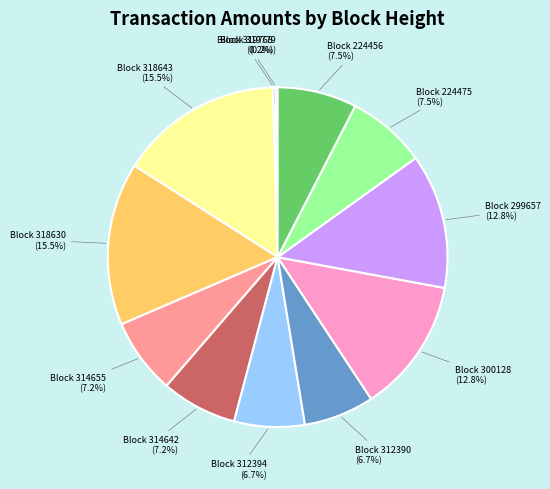

Is the sum of Block 314655 and Block 312390 greater than half?

No